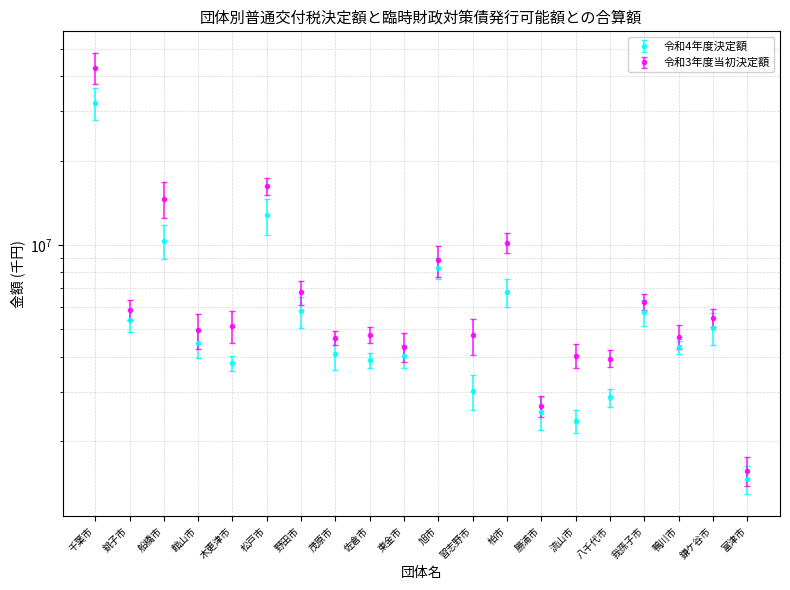

At which category does 令和3年度当初決定額 reach its first local valley?

銚子市